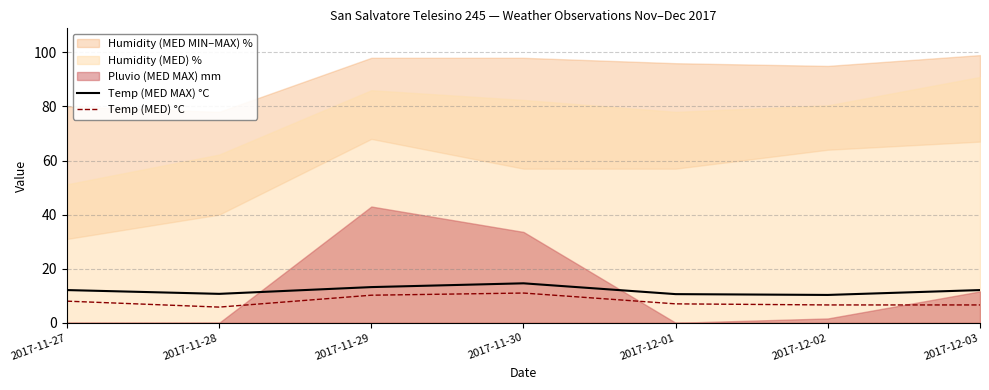

What is the label of the 4th point from the left?

2017-11-30